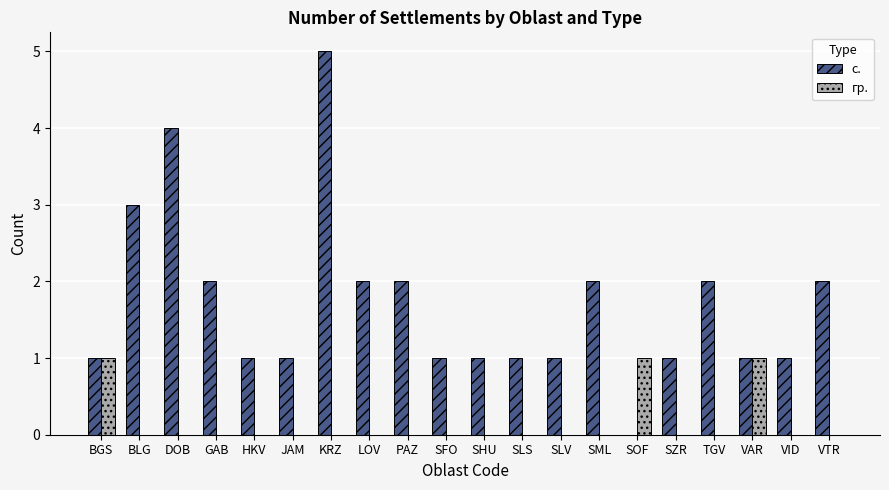

The value of с. at KRZ is 5. True or false?

True